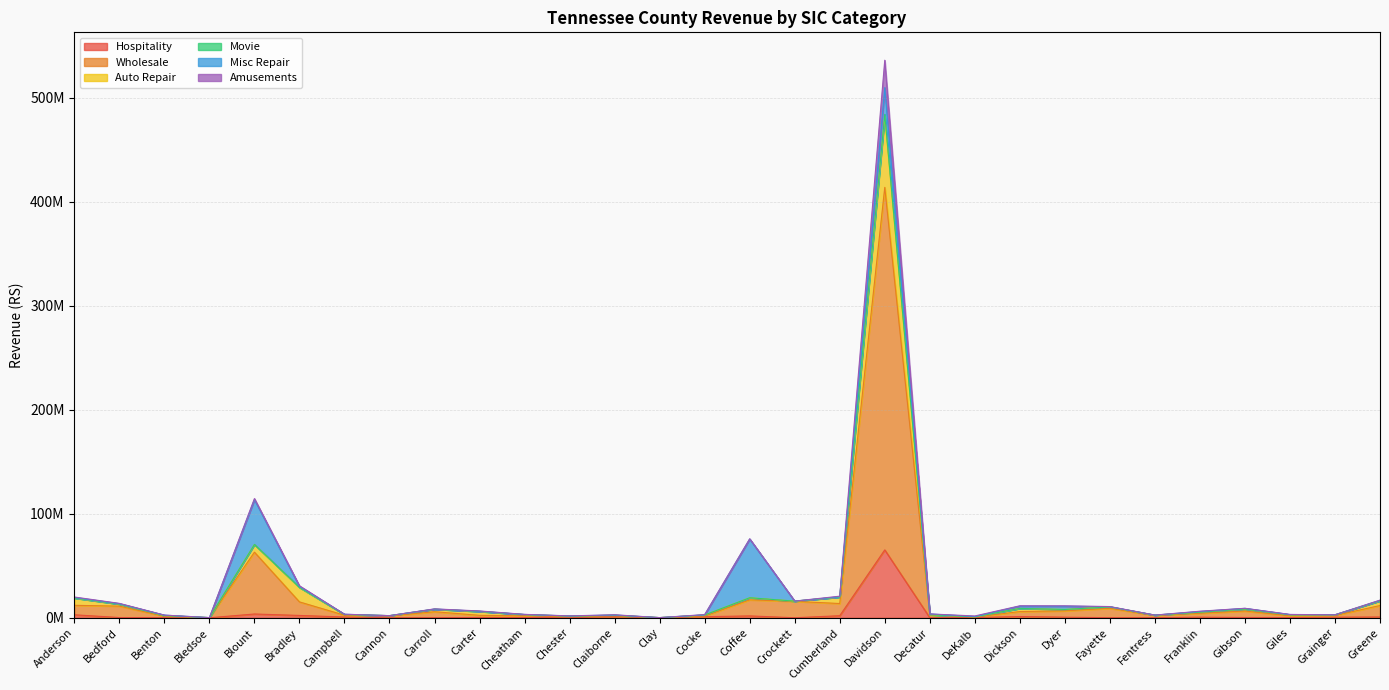

Does the chart display data point markers on the line(s)?

No